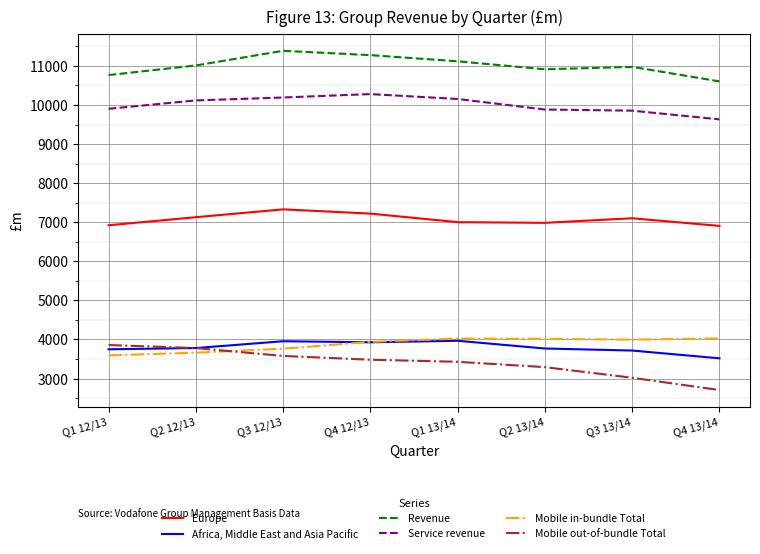

True or false: Mobile out-of-bundle Total and Service revenue intersect in this chart.

False